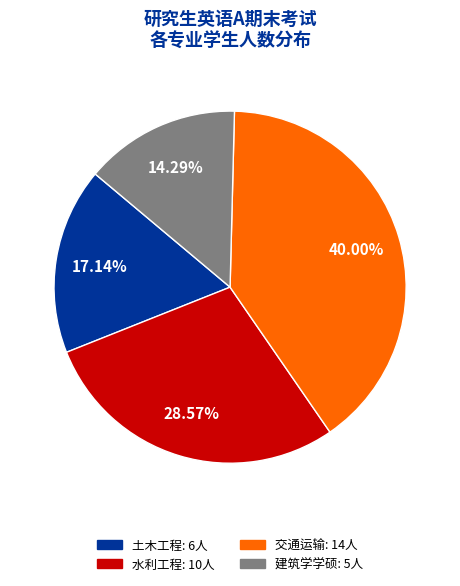

Is there any slice that represents more than half of the pie?

No